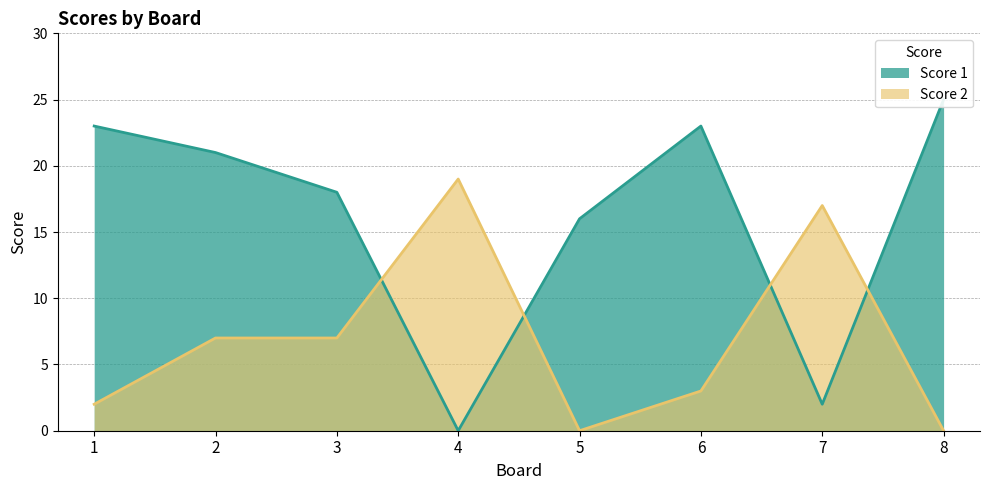

Where is the first local maximum for Score 1?

6